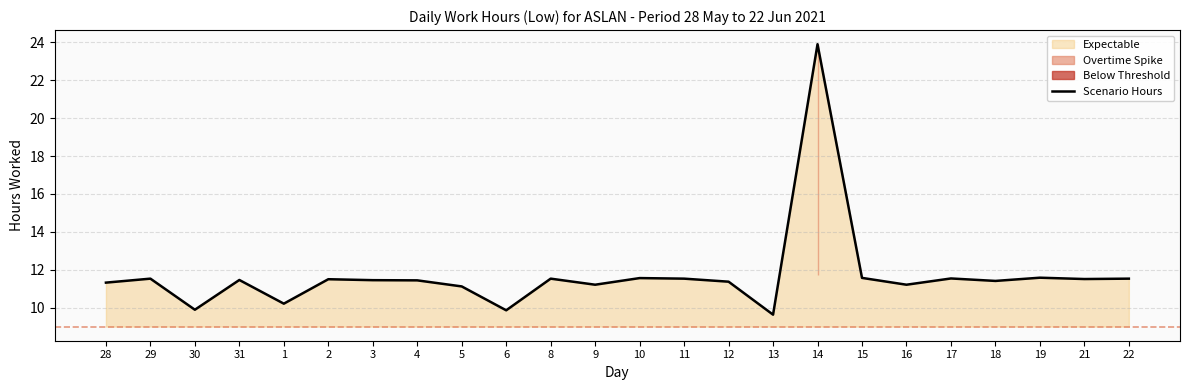

Reading left to right, extract all data points from this chart.

28=11.3	29=11.5	30=9.9	31=11.5	1=10.2	2=11.5	3=11.4	4=11.4	5=11.1	6=9.9	8=11.5	9=11.2	10=11.6	11=11.5	12=11.4	13=9.6	14=23.9	15=11.6	16=11.2	17=11.5	18=11.4	19=11.6	21=11.5	22=11.5